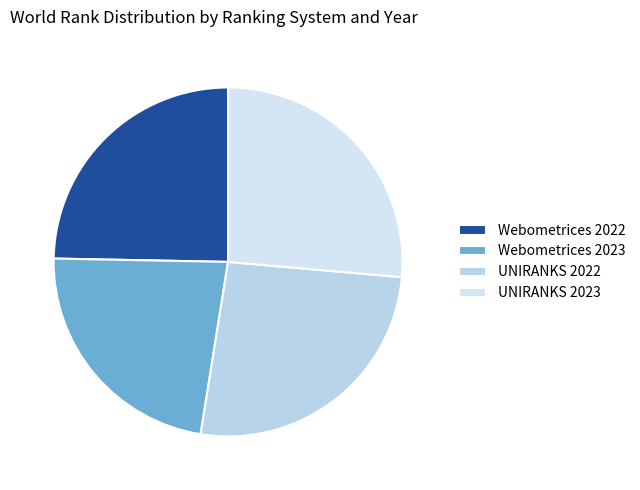

What is the total percentage of UNIRANKS 2023 and Webometrices 2022?

51.1%